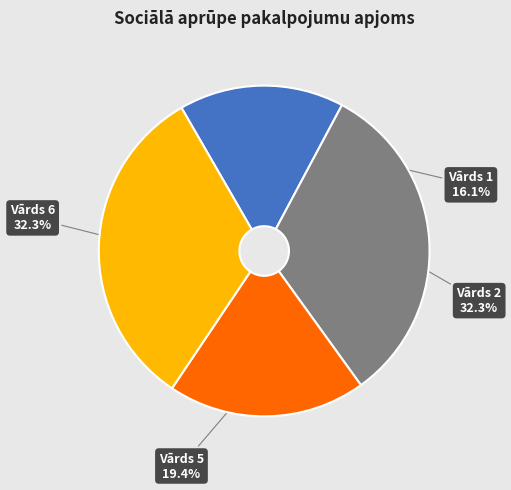

Does any single category account for the majority?

No